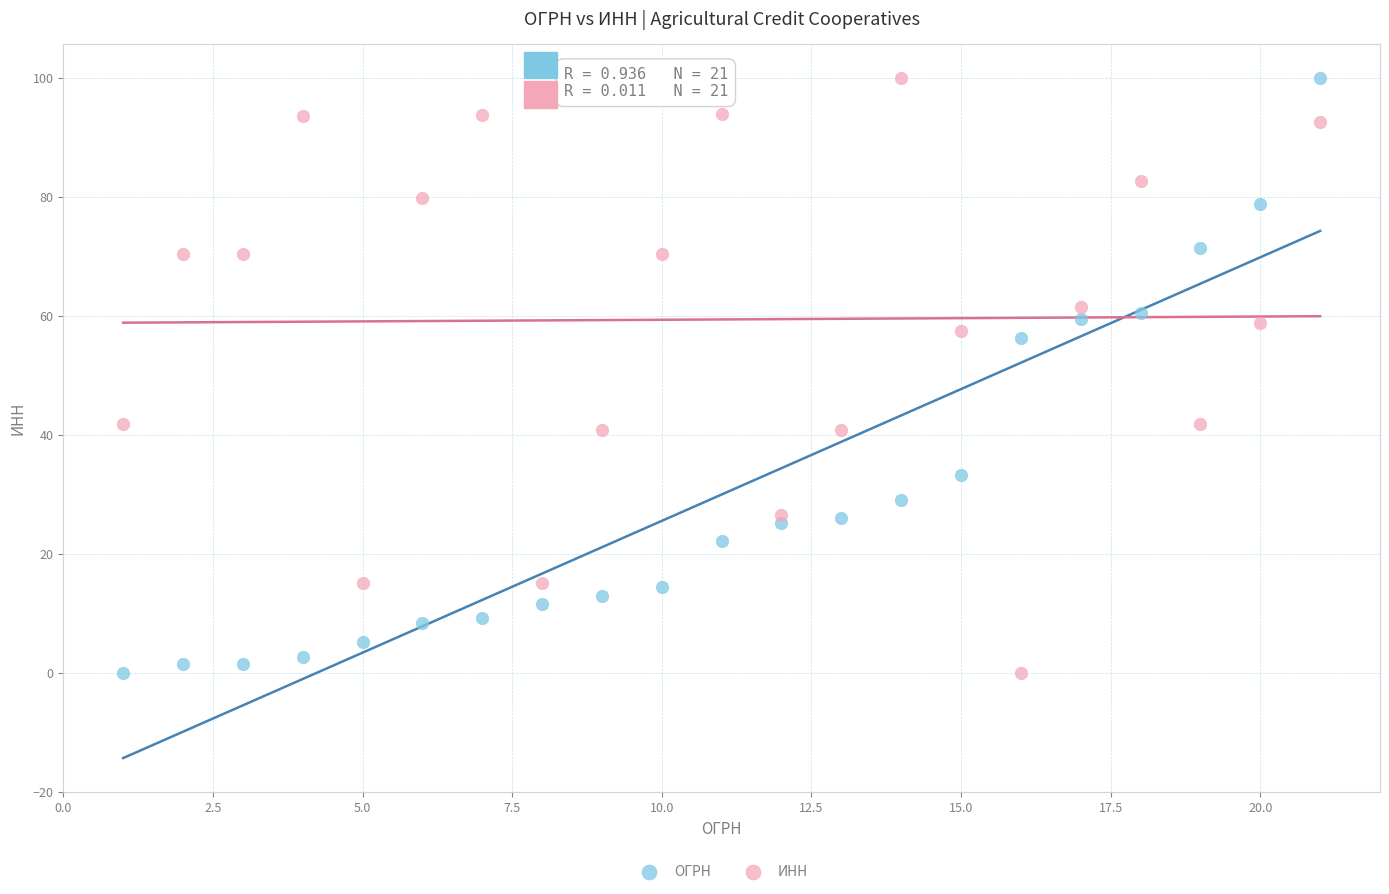

Across all data points, what is the range of X values (max minus min)?

20.0